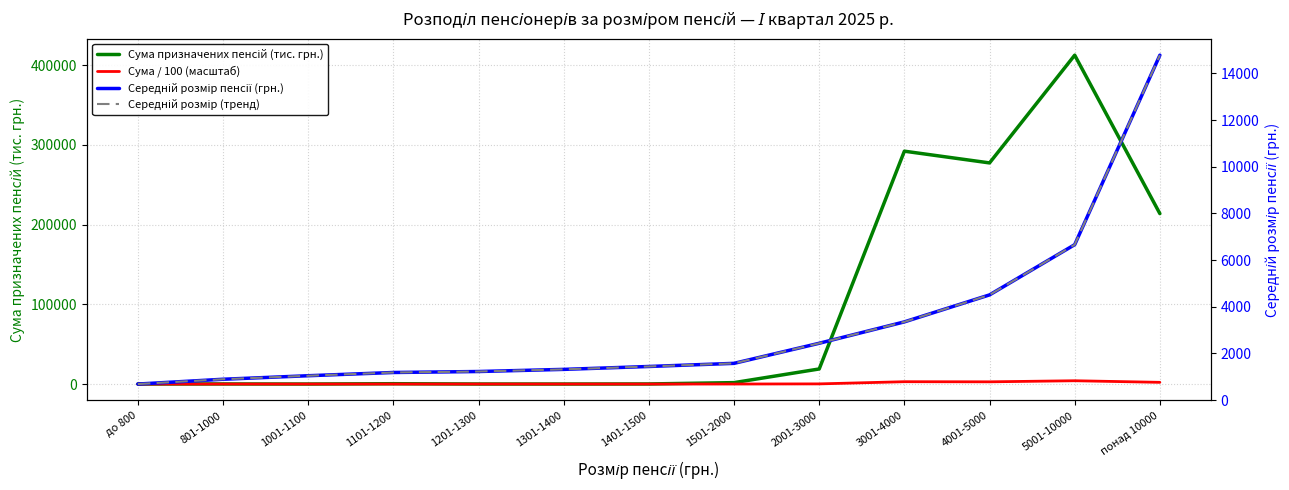

What is the value of the Сума / 100 (масштаб) point at the 6th from the left?

0.2